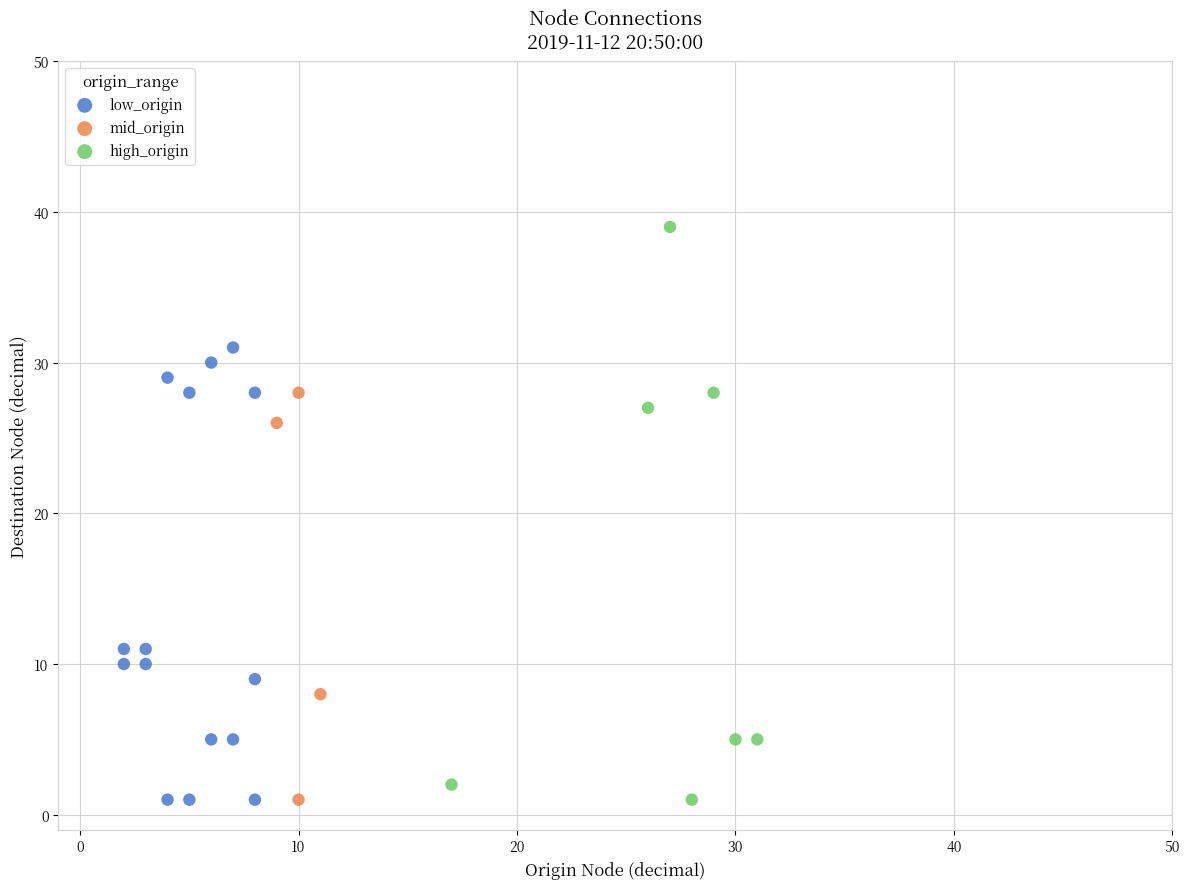

Which series reaches the maximum Y coordinate?

high_origin